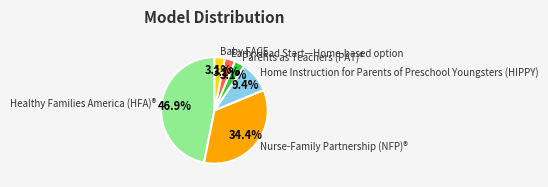

Which has a higher value, Healthy Families America (HFA)® or Nurse-Family Partnership (NFP)®?

Healthy Families America (HFA)®